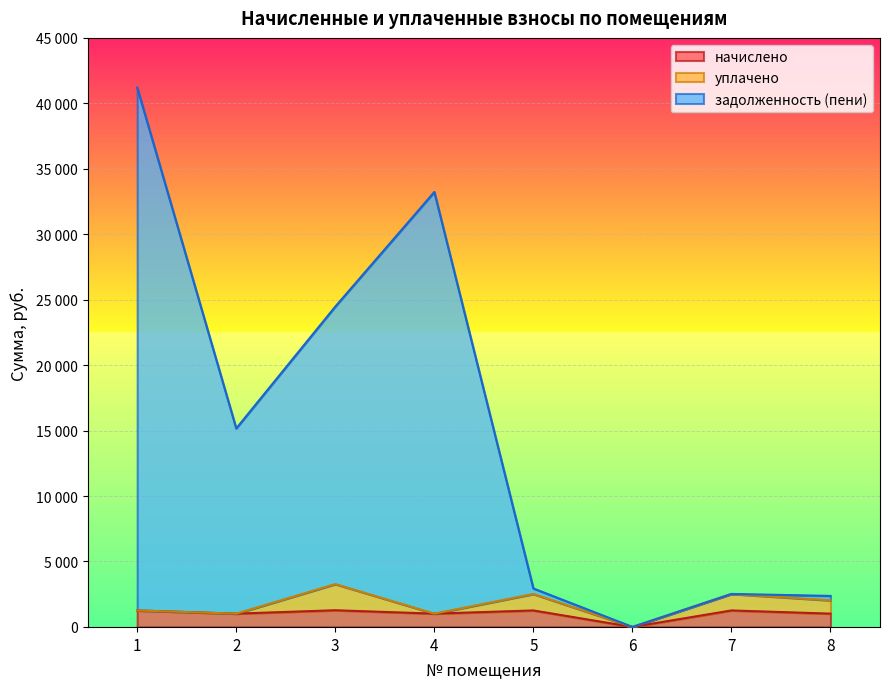

What is the sum of all начислено values?

8103.4